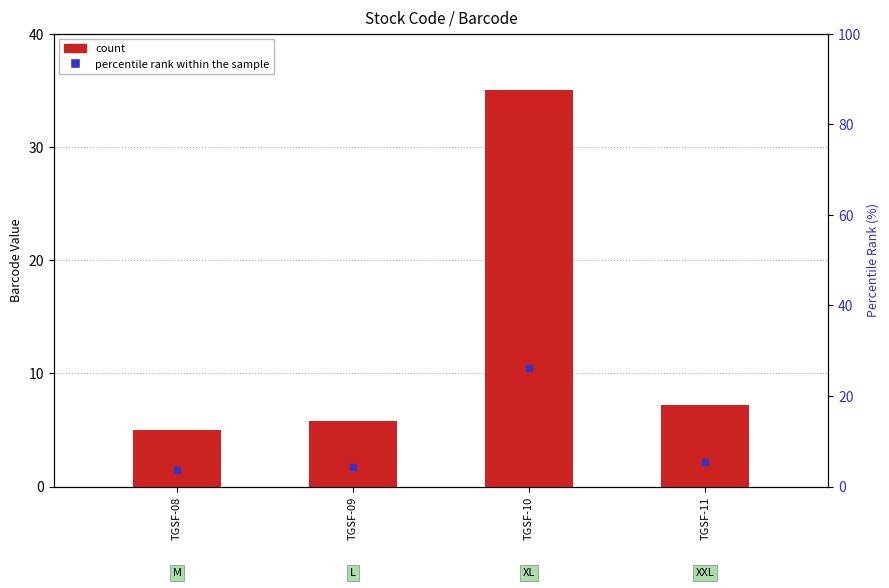

At how many categories does at least one series exceed 24?

1